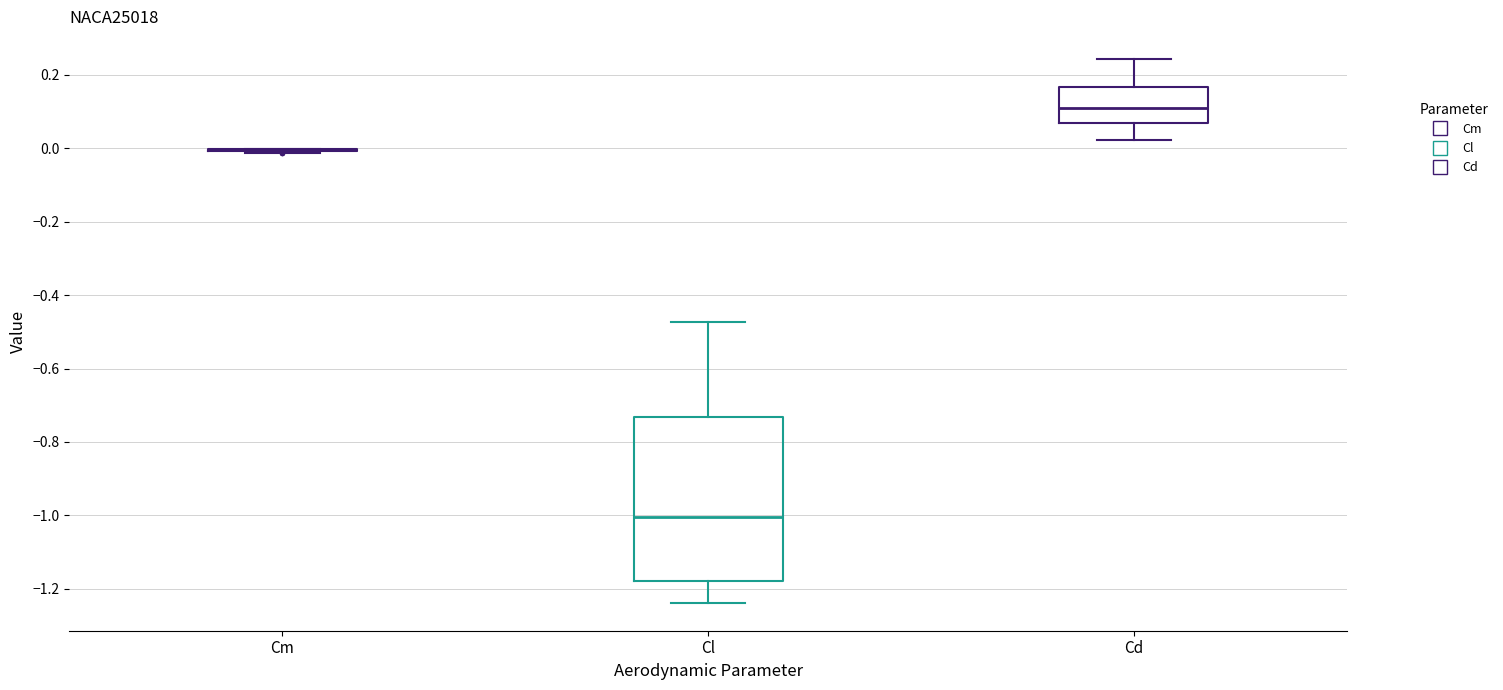

Comparing the boxes themselves (not the whiskers), which one is the tallest?

Cl